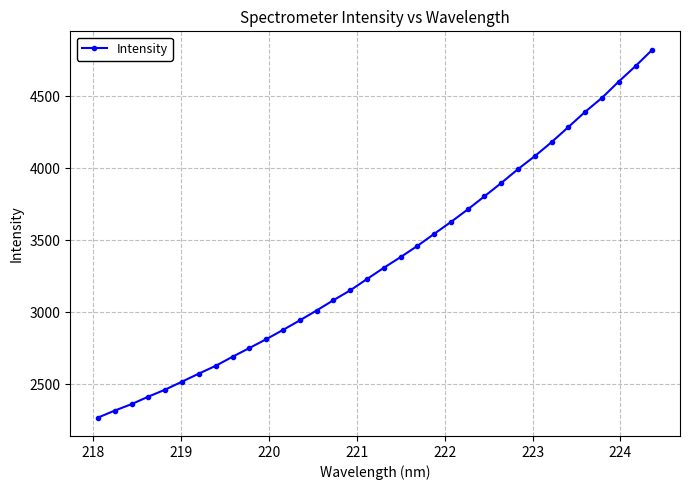

What is the difference between the maximum and minimum values?

2553.2